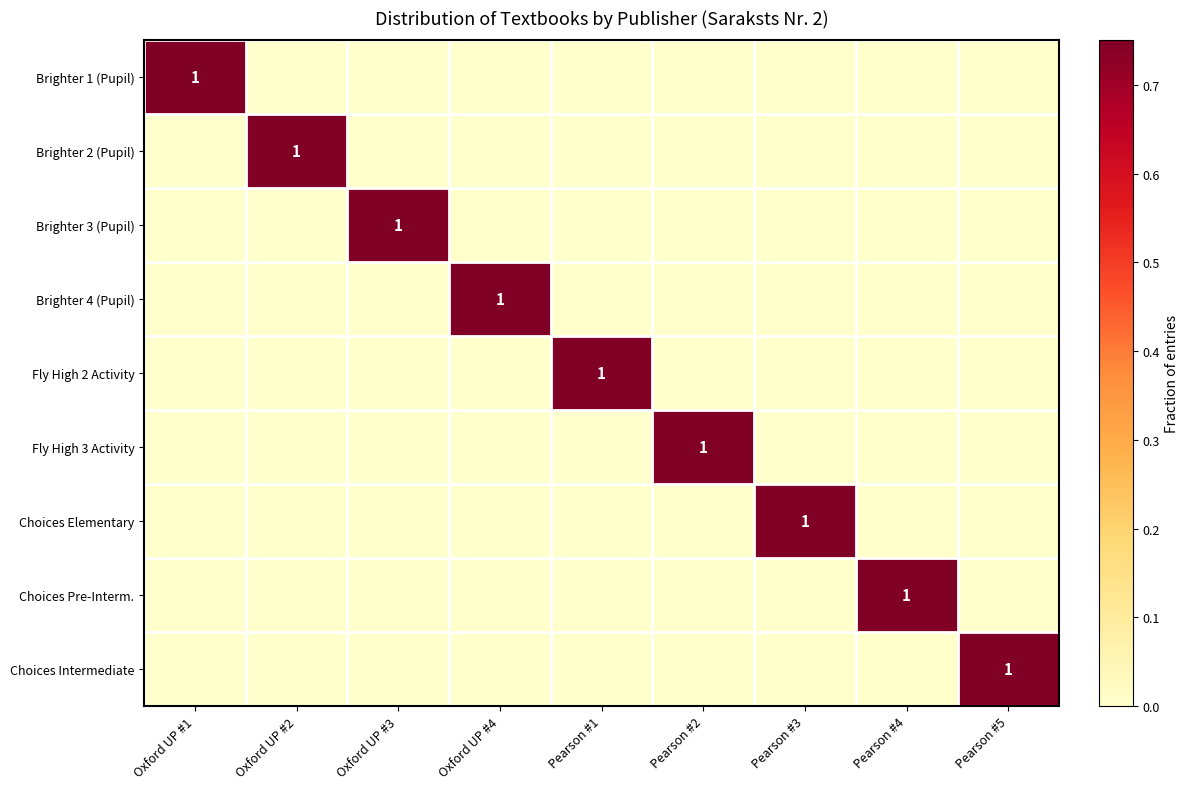

What is the maximum value shown in the chart?

1